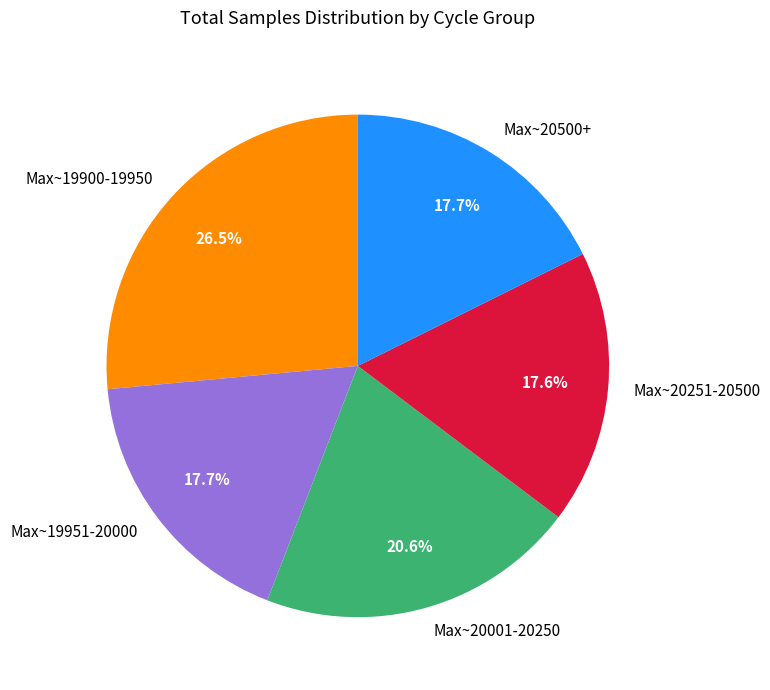

Does Max~19900-19950 account for over 50% of the chart?

No